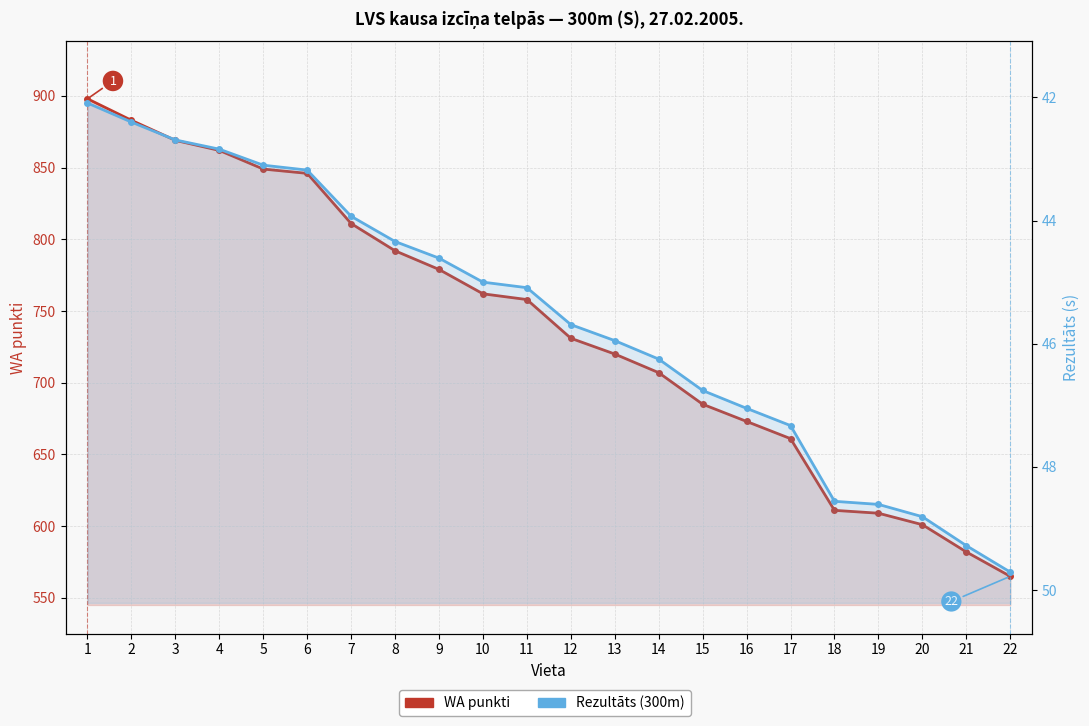

Between 12 and 19, which is larger?

12